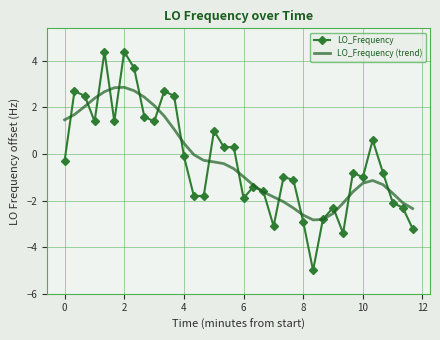

What is the maximum value for LO_Frequency (trend)?

2.9